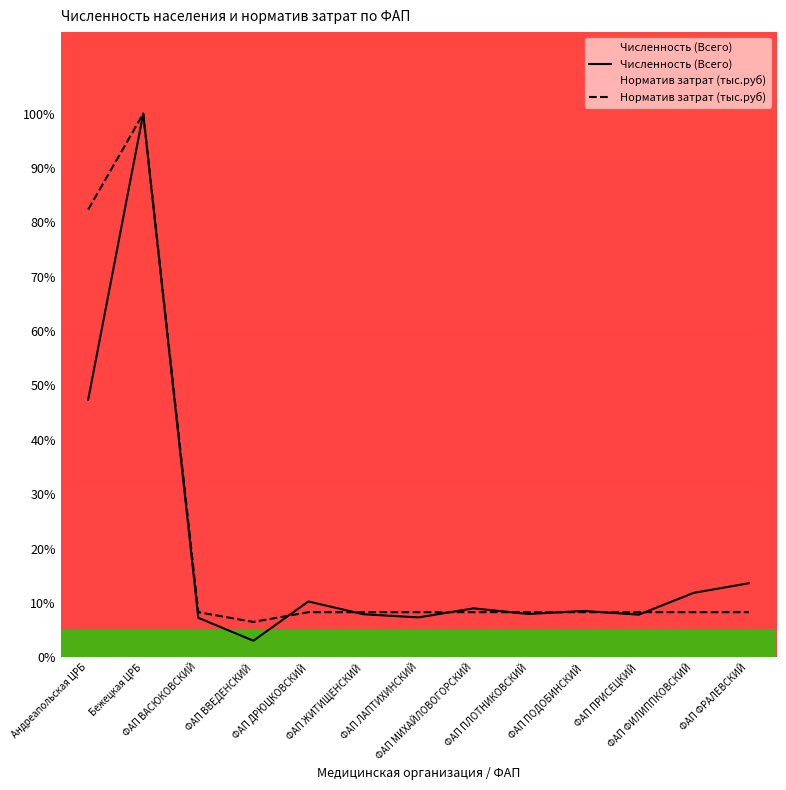

Is this an area chart (filled region under the line)?

No